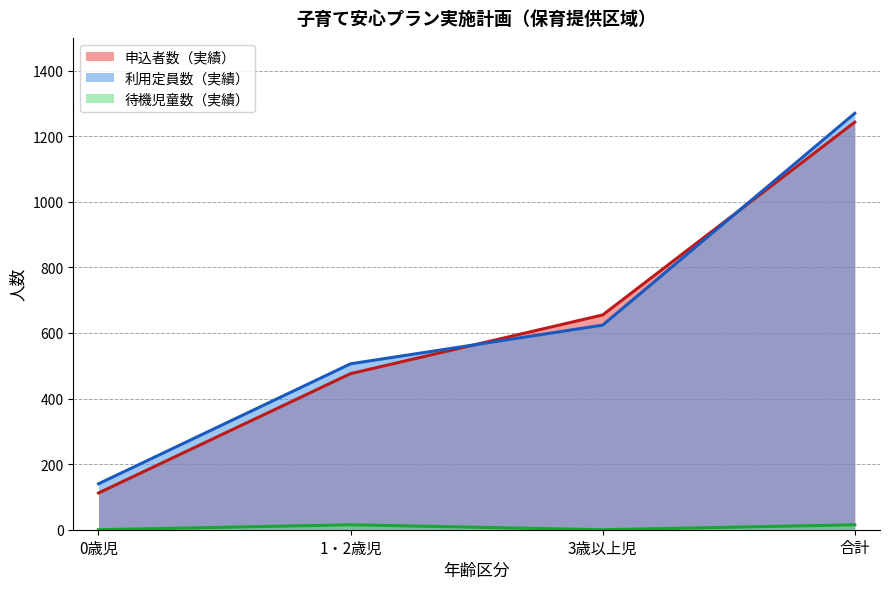

What is the difference between the maximum and minimum values in the 申込者数（実績） series?

1131